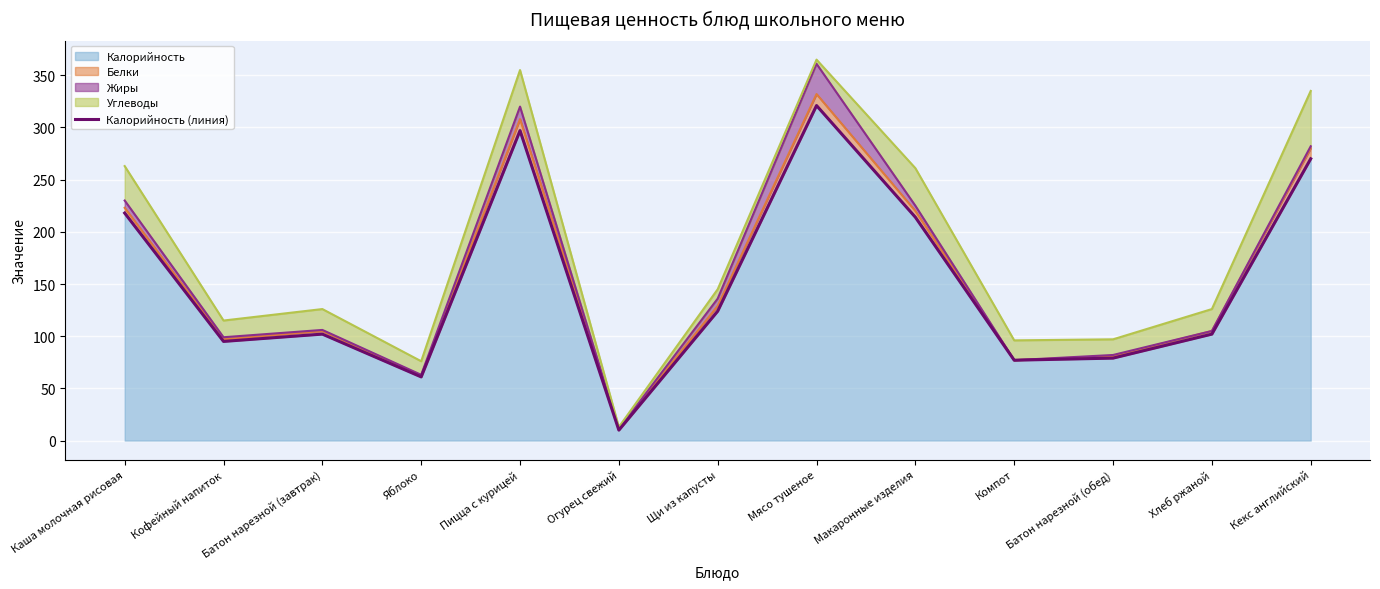

What is the minimum value for Калорийность?

10